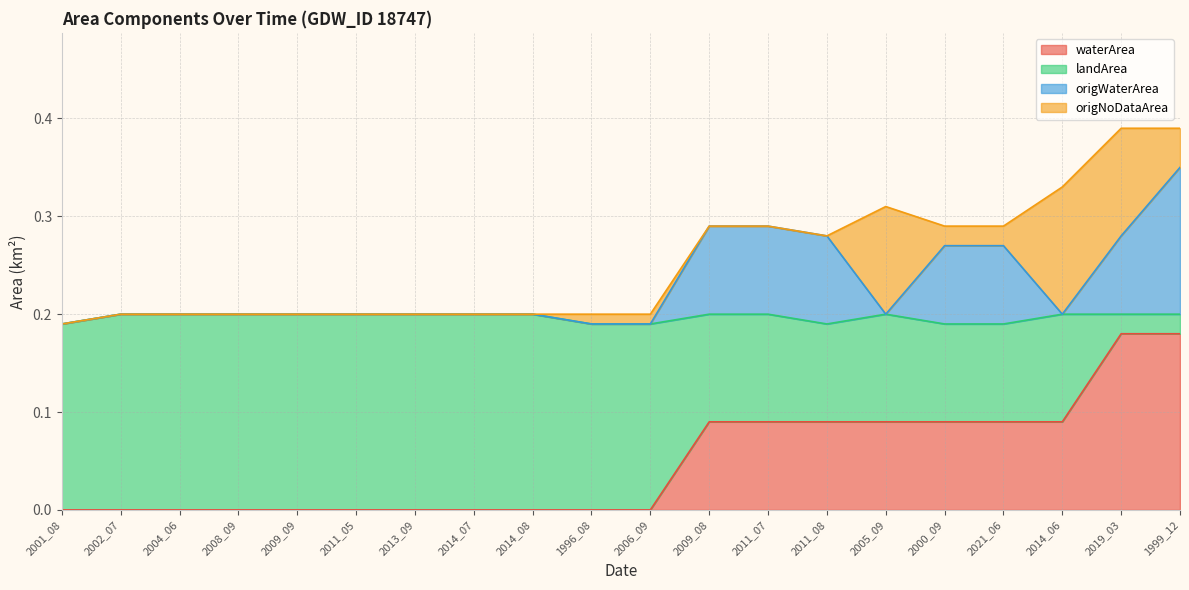

The value of waterArea at 2011_07 is 0.0. True or false?

False